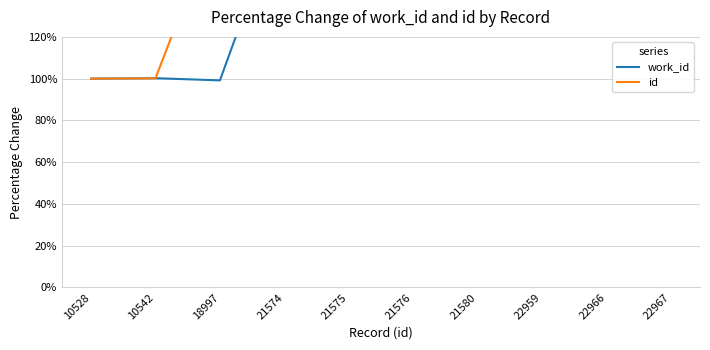

What is the difference between the second highest and minimum values in the id series?

118.1